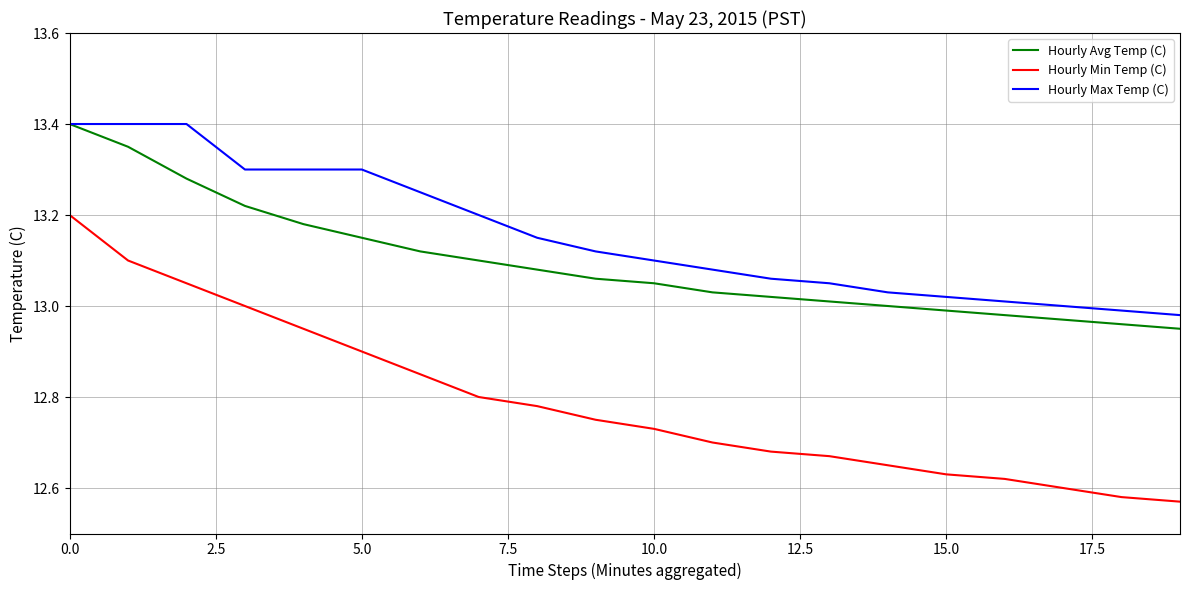

What is the difference between the maximum and minimum values in the Hourly Max Temp (C) series?

0.4